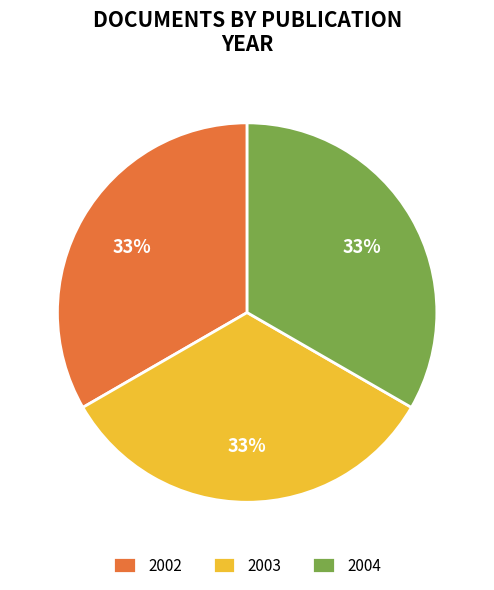

Do 2004 and 2002 together represent more than half of the pie?

Yes